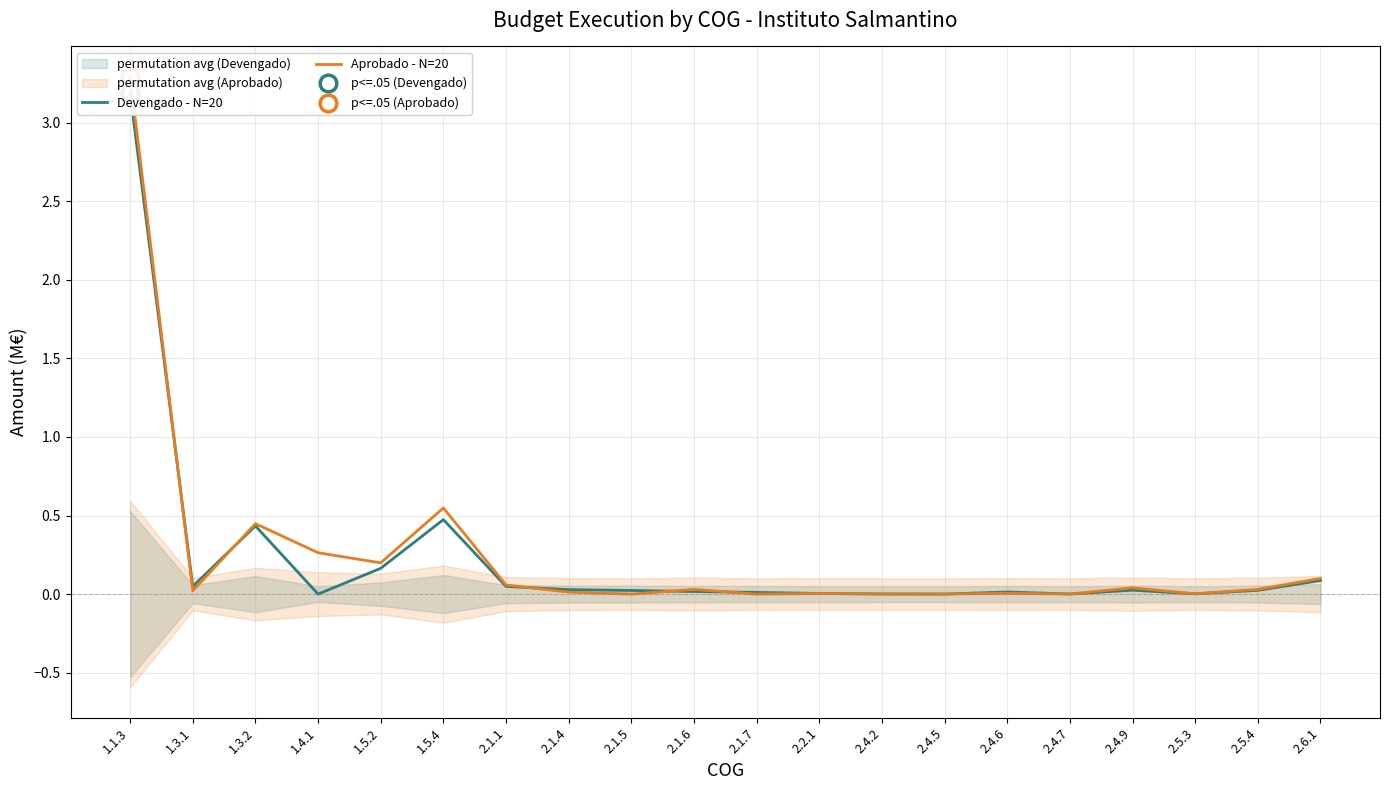

Reading right to left, transcribe all the data shown in this chart.

Devengado - N=20: 0.1	0.0	0.0	0.0	0.0	0.0	0.0	0.0	0.0	0.0	0.0	0.0	0.0	0.0	0.5	0.2	0.0	0.4	0.0	3.2
Aprobado - N=20: 0.1	0.0	0.0	0.0	0.0	0.0	0.0	0.0	0.0	0.0	0.0	0.0	0.0	0.1	0.5	0.2	0.3	0.4	0.0	3.3